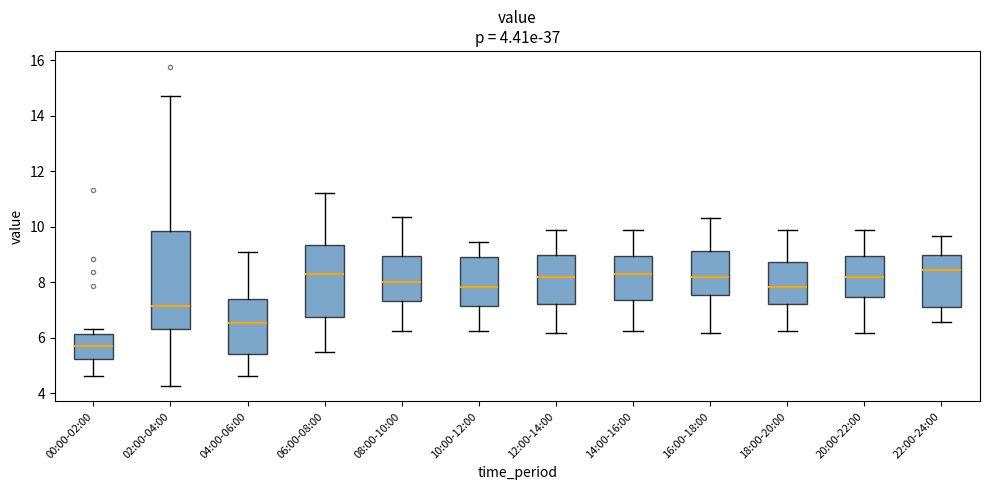

Which box is the tallest, from its lower edge to its upper edge?

02:00-04:00